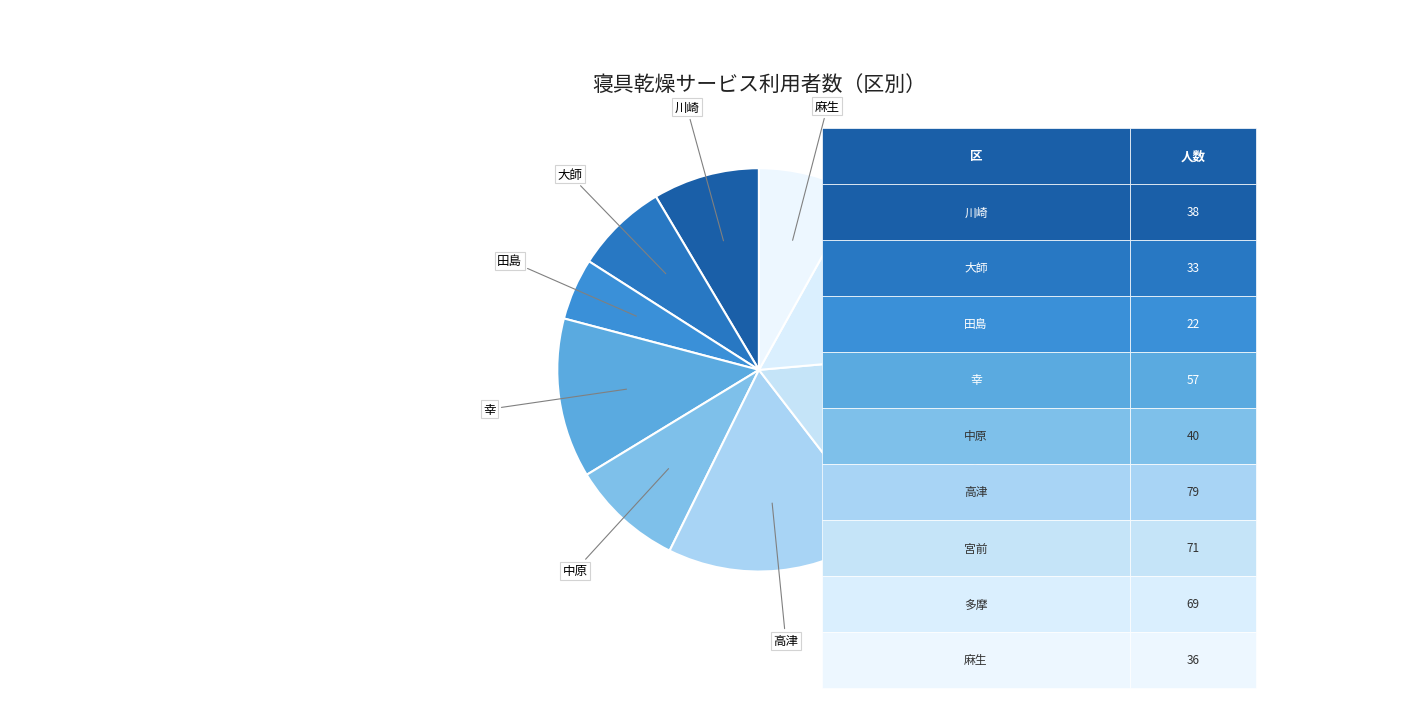

To the nearest percent, what is the average slice percentage?

11%